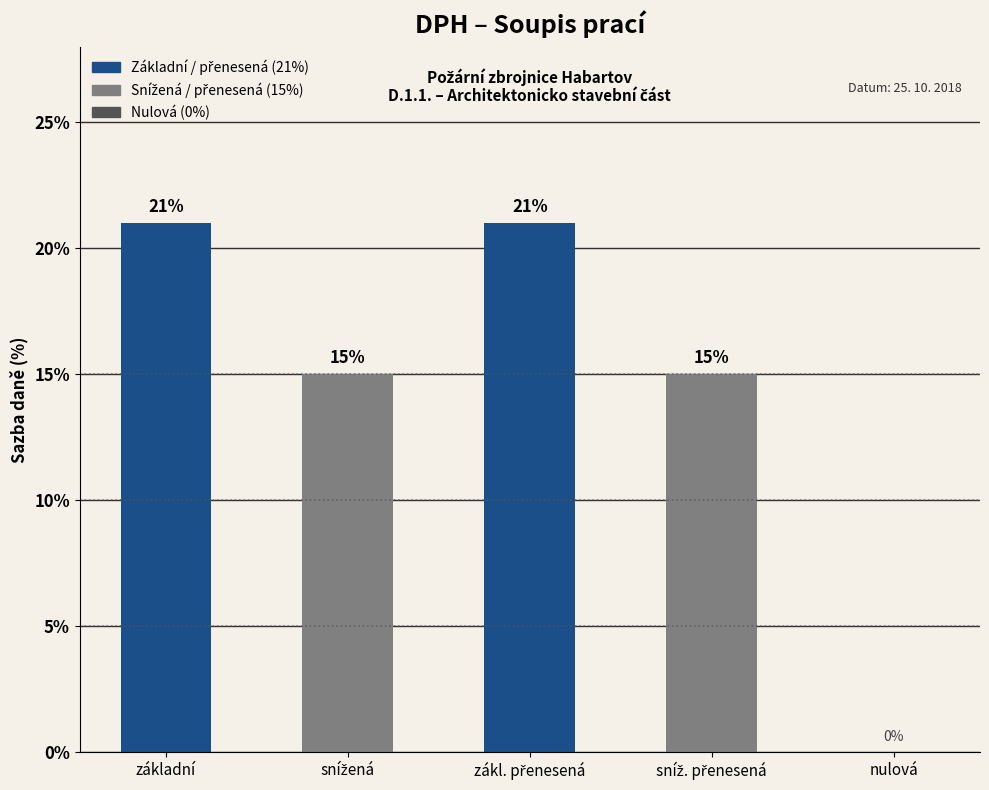

How many values are between 15 and 21?

4